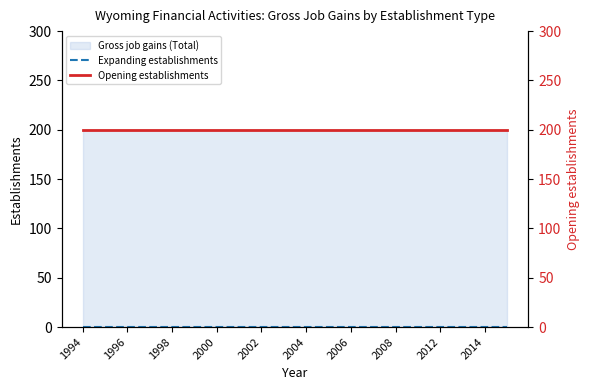

What is the greatest value displayed?

200